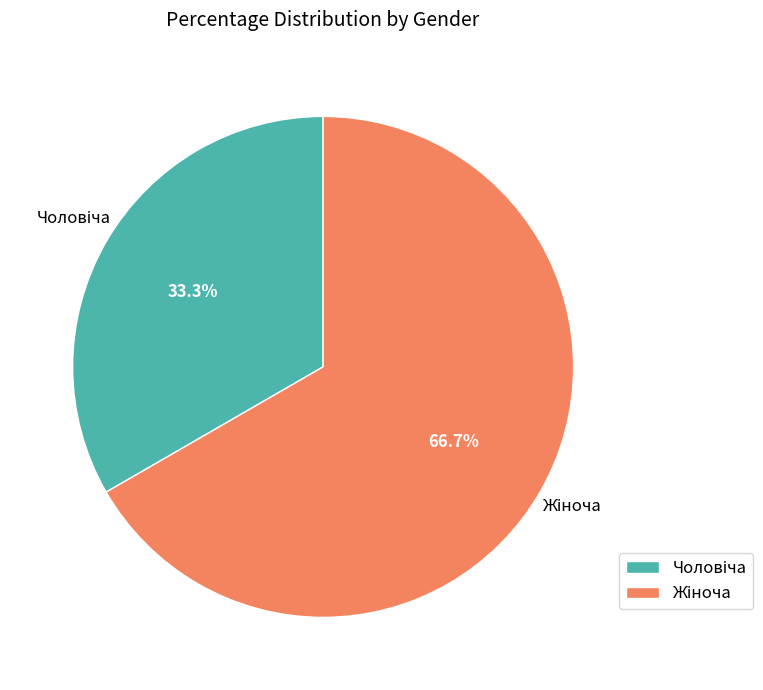

Is there any slice that represents more than half of the pie?

Yes